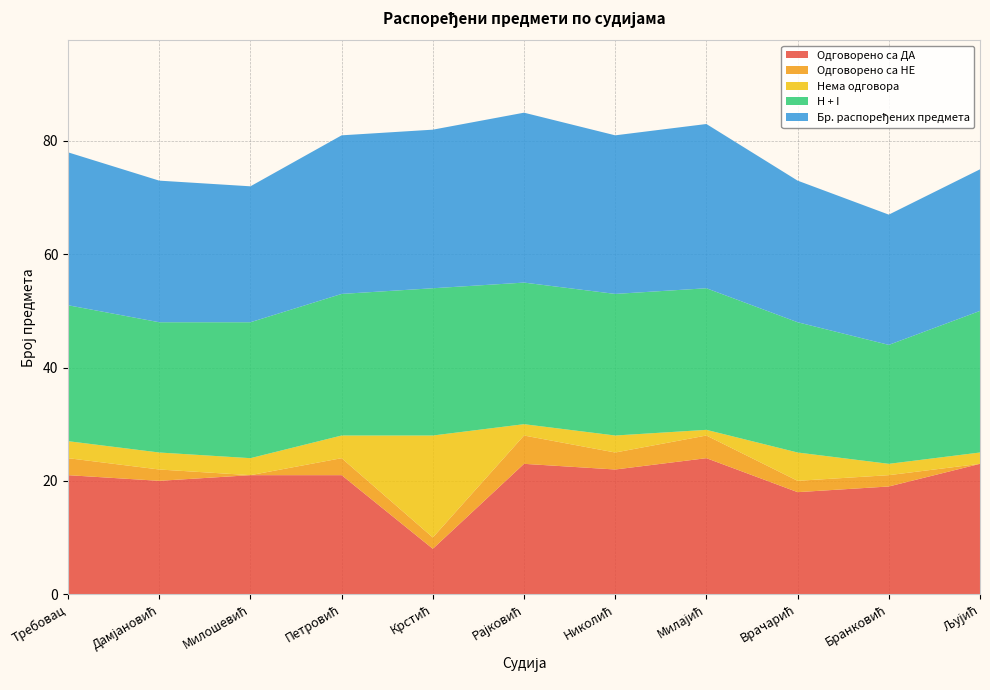

Reading left to right, extract all data points from this chart.

Одговорено са ДА: Требовац=21	Дамјановић=20	Милошевић=21	Петровић=21	Крстић=8	Рајковић=23	Николић=22	Милајић=24	Врачарић=18	Бранковић=19	Љујић=23
Одговорено са НЕ: Требовац=3	Дамјановић=2	Милошевић=0	Петровић=3	Крстић=2	Рајковић=5	Николић=3	Милајић=4	Врачарић=2	Бранковић=2	Љујић=0
Нема одговора: Требовац=3	Дамјановић=3	Милошевић=3	Петровић=4	Крстић=18	Рајковић=2	Николић=3	Милајић=1	Врачарић=5	Бранковић=2	Љујић=2
H + I: Требовац=24	Дамјановић=23	Милошевић=24	Петровић=25	Крстић=26	Рајковић=25	Николић=25	Милајић=25	Врачарић=23	Бранковић=21	Љујић=25
Бр. распоређених предмета: Требовац=27	Дамјановић=25	Милошевић=24	Петровић=28	Крстић=28	Рајковић=30	Николић=28	Милајић=29	Врачарић=25	Бранковић=23	Љујић=25